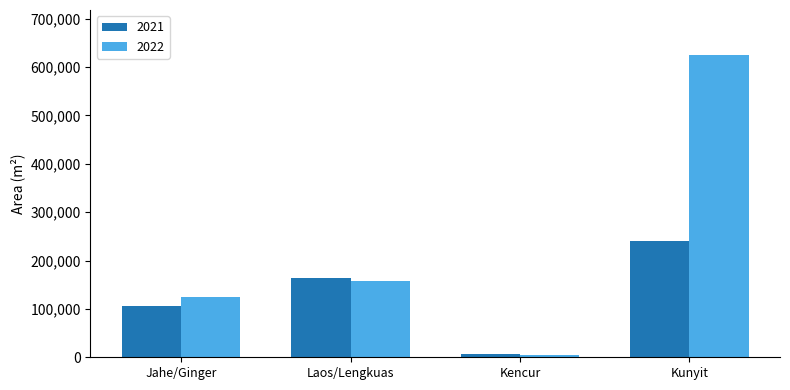

Which series has the largest range (max minus min)?

2022